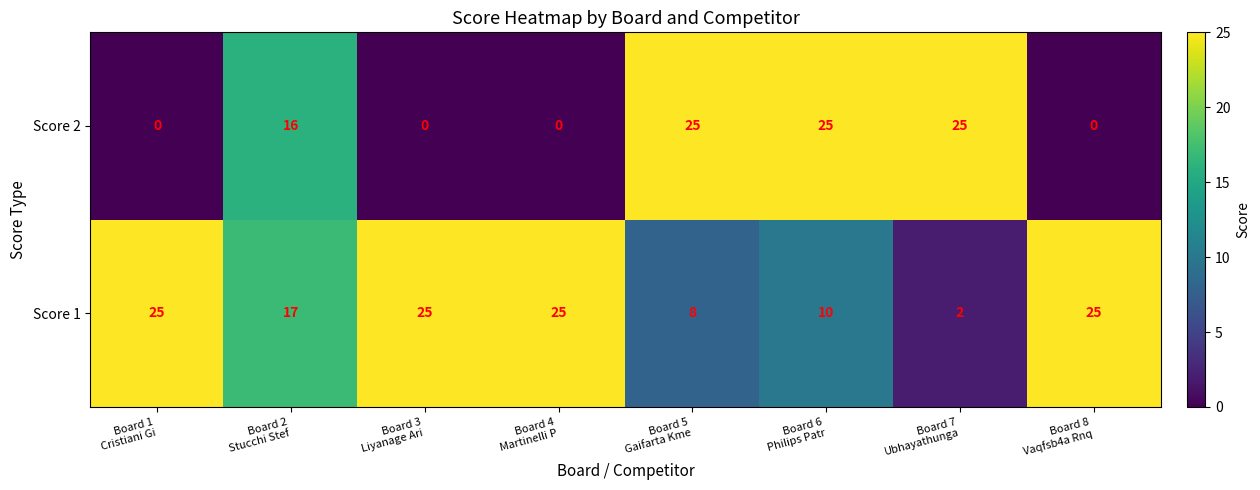

Rank the series at Board 3
Liyanage Ari from lowest to highest value.

Score 2, Score 1